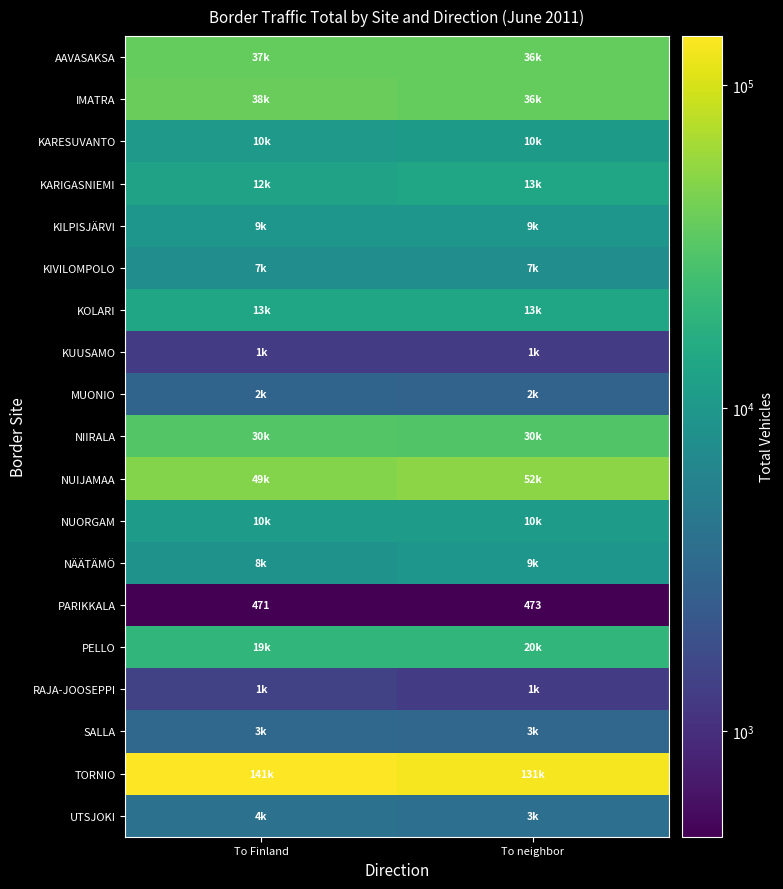

Which category has the highest value in the PARIKKALA series?

To neighbor